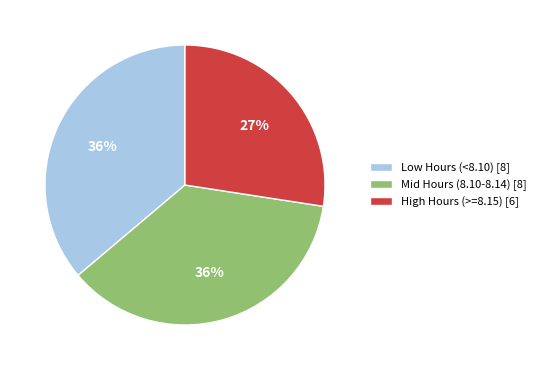

What is the smallest slice in the pie chart?

High Hours (>=8.15) [6]